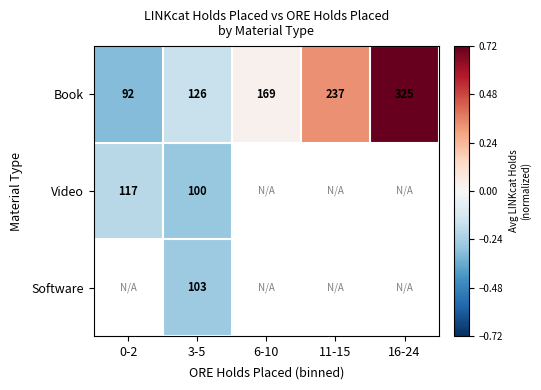

At which label does Book reach its minimum?

0-2